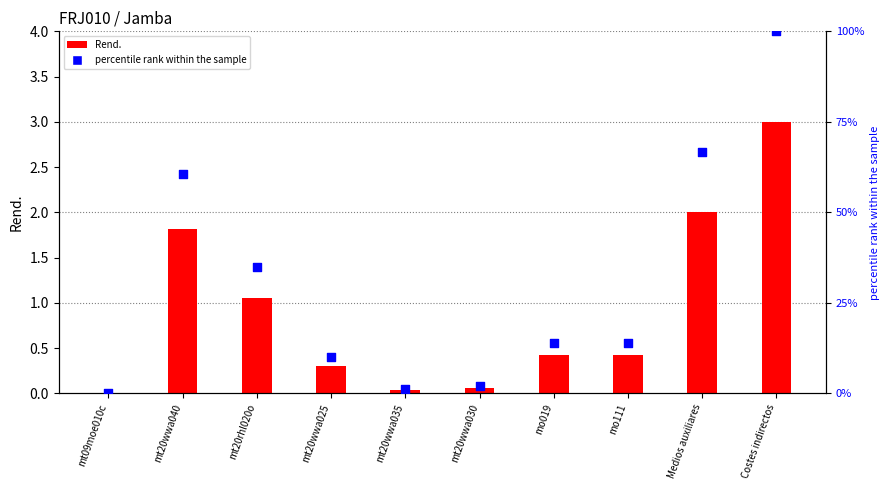

Which series has the largest Y range (max minus min)?

percentile rank within the sample